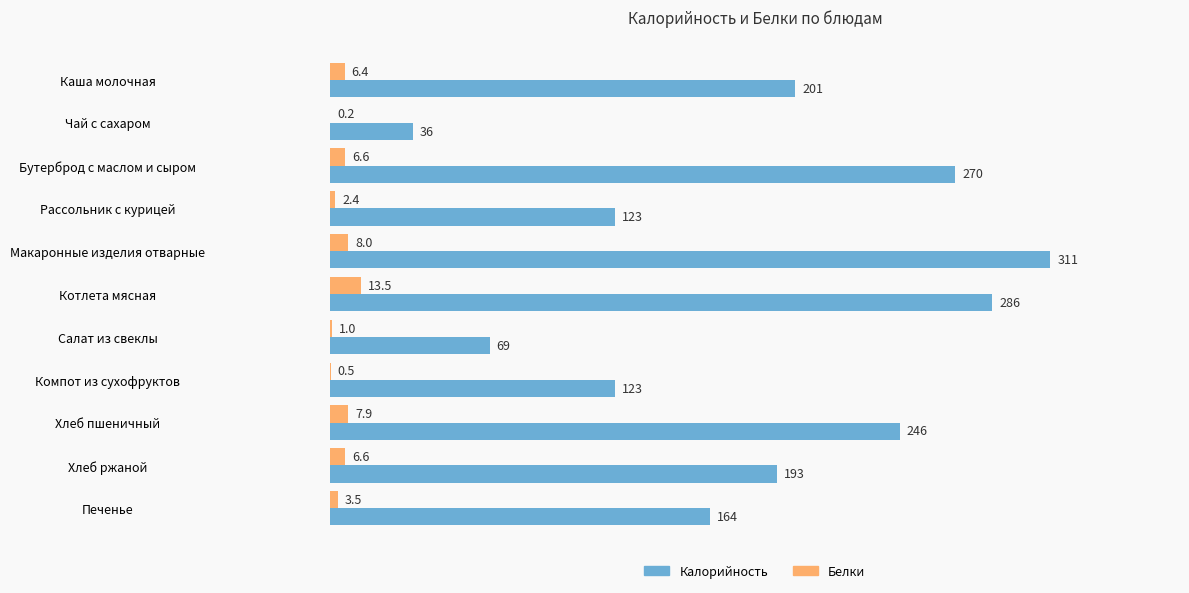

At which category is the sum across all series the highest?

Макаронные изделия отварные